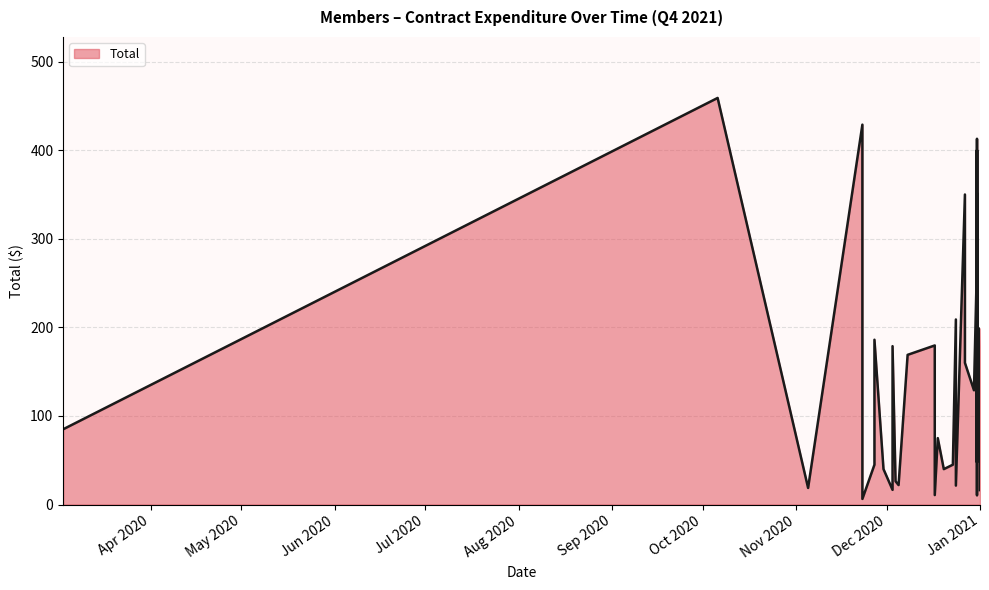

Reading right to left, what are all the values shown in this chart?

16.3	198.8	80.9	10.6	351.2	155.5	47.8	400.0	65.0	412.8	330.2	274.2	129.0	160.0	164.2	164.2	164.2	350.0	350.0	21.4	208.9	45.0	40.0	75.0	10.7	179.6	169.0	22.0	26.2	178.8	16.6	40.0	186.1	45.0	6.4	428.9	18.8	459.0	85.0